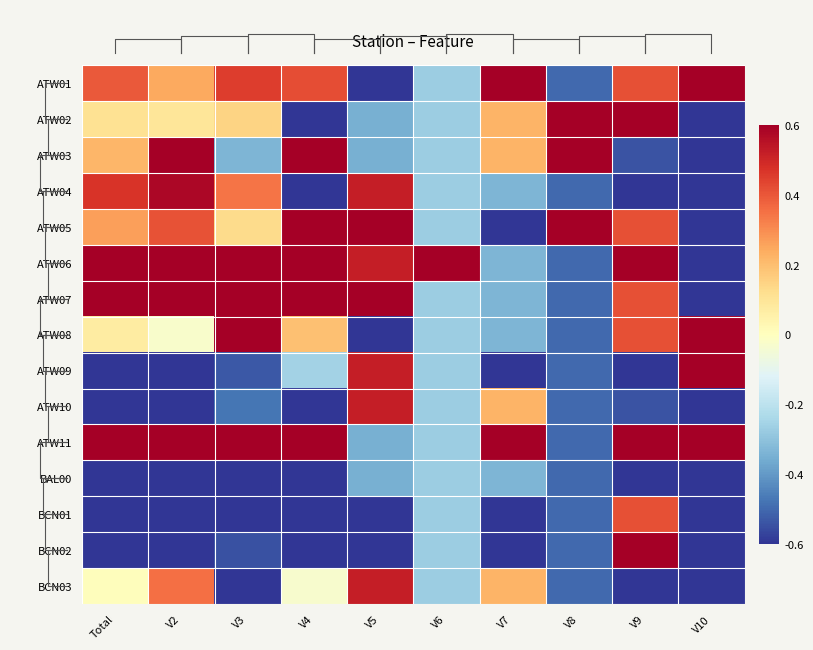

Reading left to right, what are all the values shown in this chart?

ATW01: Total=0.4	V2=0.2	V3=0.5	V4=0.4	V5=-1.2	V6=-0.3	V7=3.0	V8=-0.5	V9=0.4	V10=1.7
ATW02: Total=0.1	V2=0.1	V3=0.1	V4=-0.7	V5=-0.3	V6=-0.3	V7=0.2	V8=2.0	V9=1.4	V10=-0.6
ATW03: Total=0.2	V2=0.7	V3=-0.3	V4=0.6	V5=-0.3	V6=-0.3	V7=0.2	V8=2.0	V9=-0.5	V10=-0.6
ATW04: Total=0.5	V2=0.6	V3=0.3	V4=-0.9	V5=0.5	V6=-0.3	V7=-0.3	V8=-0.5	V9=-1.0	V10=-0.6
ATW05: Total=0.3	V2=0.4	V3=0.1	V4=0.6	V5=1.4	V6=-0.3	V7=-0.9	V8=2.0	V9=0.4	V10=-0.6
ATW06: Total=1.6	V2=1.9	V3=1.3	V4=1.8	V5=0.5	V6=3.7	V7=-0.3	V8=-0.5	V9=0.9	V10=-0.6
ATW07: Total=1.2	V2=1.0	V3=1.4	V4=1.5	V5=2.3	V6=-0.3	V7=-0.3	V8=-0.5	V9=0.4	V10=-0.6
ATW08: Total=0.1	V2=-0.0	V3=0.6	V4=0.2	V5=-1.2	V6=-0.3	V7=-0.3	V8=-0.5	V9=0.4	V10=1.7
ATW09: Total=-0.9	V2=-1.1	V3=-0.5	V4=-0.3	V5=0.5	V6=-0.3	V7=-0.9	V8=-0.5	V9=-1.5	V10=1.7
ATW10: Total=-0.9	V2=-1.0	V3=-0.5	V4=-1.4	V5=0.5	V6=-0.3	V7=0.2	V8=-0.5	V9=-0.5	V10=-0.6
ATW11: Total=1.6	V2=0.9	V3=1.8	V4=1.3	V5=-0.3	V6=-0.3	V7=1.3	V8=-0.5	V9=1.4	V10=1.7
BAL00: Total=-1.5	V2=-1.5	V3=-0.9	V4=-0.9	V5=-0.3	V6=-0.3	V7=-0.3	V8=-0.5	V9=-2.0	V10=-0.6
BCN01: Total=-1.7	V2=-1.5	V3=-1.6	V4=-1.1	V5=-1.2	V6=-0.3	V7=-0.9	V8=-0.5	V9=0.4	V10=-0.6
BCN02: Total=-0.9	V2=-1.1	V3=-0.5	V4=-1.1	V5=-1.2	V6=-0.3	V7=-0.9	V8=-0.5	V9=0.9	V10=-0.6
BCN03: Total=0.0	V2=0.4	V3=-1.7	V4=-0.0	V5=0.5	V6=-0.3	V7=0.2	V8=-0.5	V9=-1.0	V10=-0.6